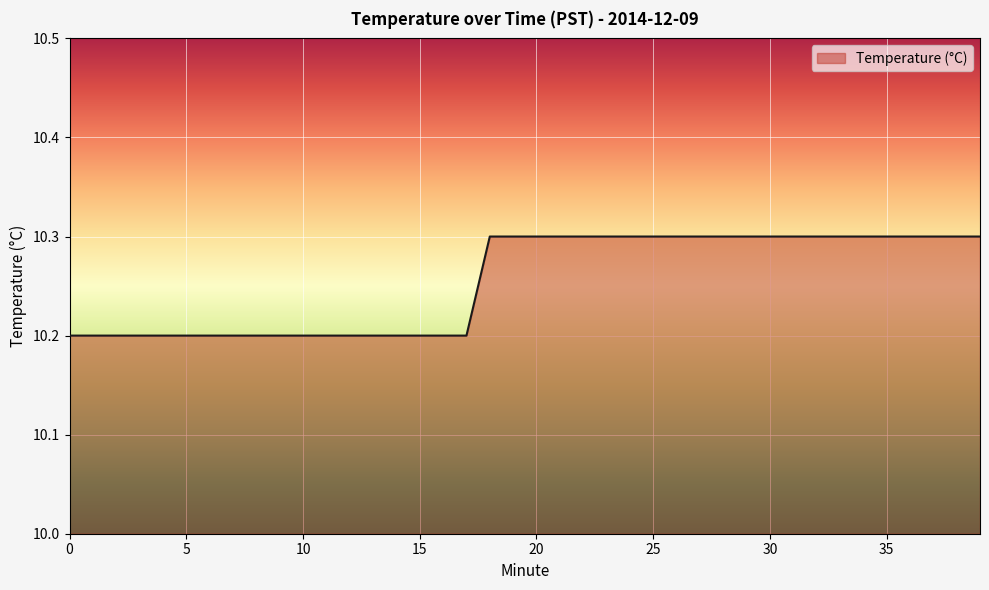

What is the maximum value shown in the chart?

10.3